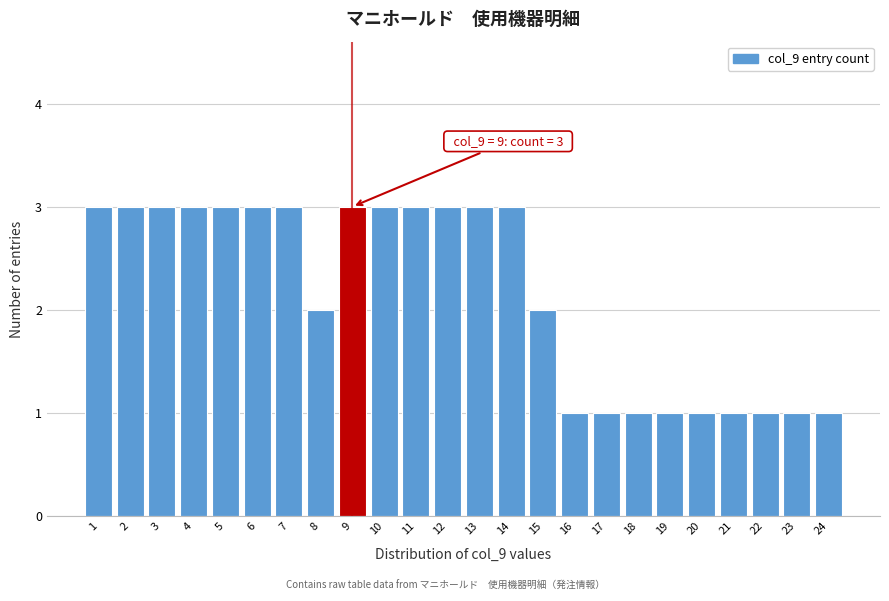

Reading left to right, extract all data points from this chart.

1=3	2=3	3=3	4=3	5=3	6=3	7=3	8=2	9=3	10=3	11=3	12=3	13=3	14=3	15=2	16=1	17=1	18=1	19=1	20=1	21=1	22=1	23=1	24=1